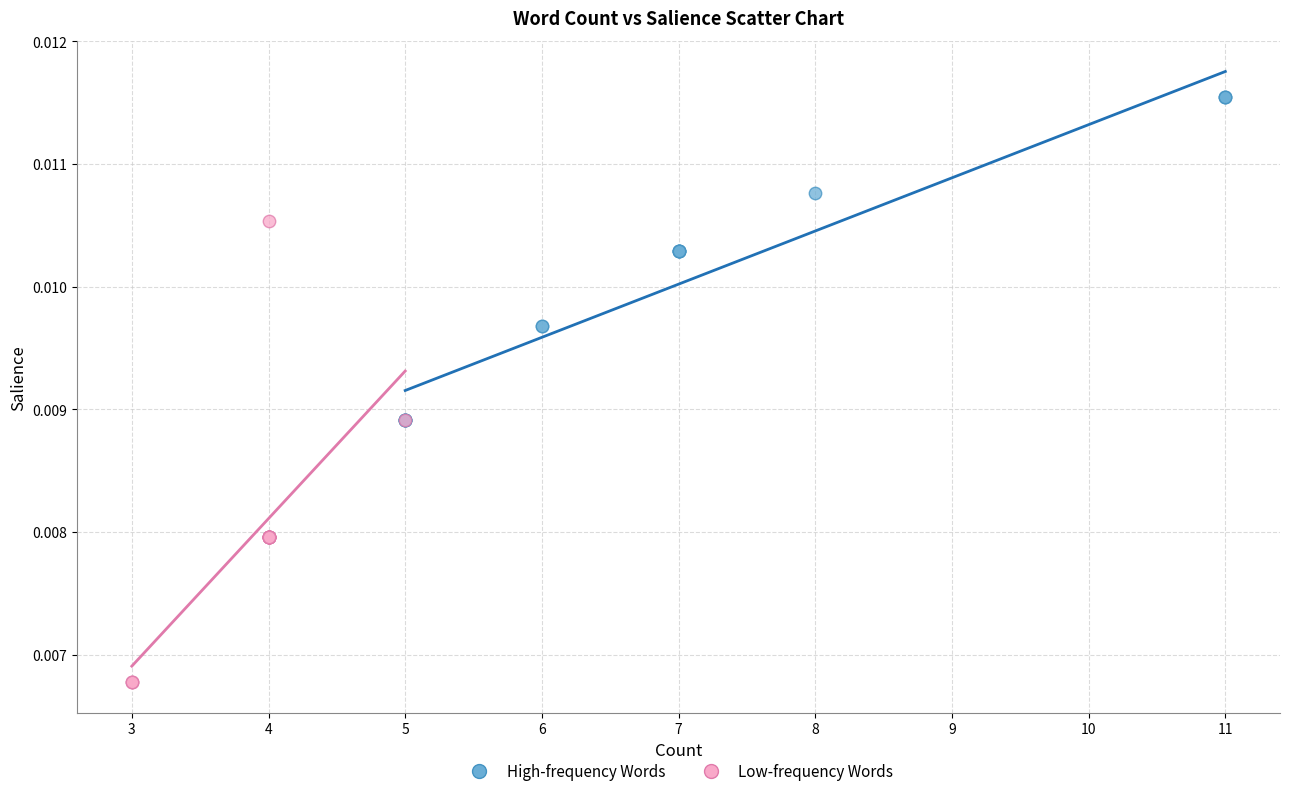

Which series has the largest Y range (max minus min)?

Low-frequency Words